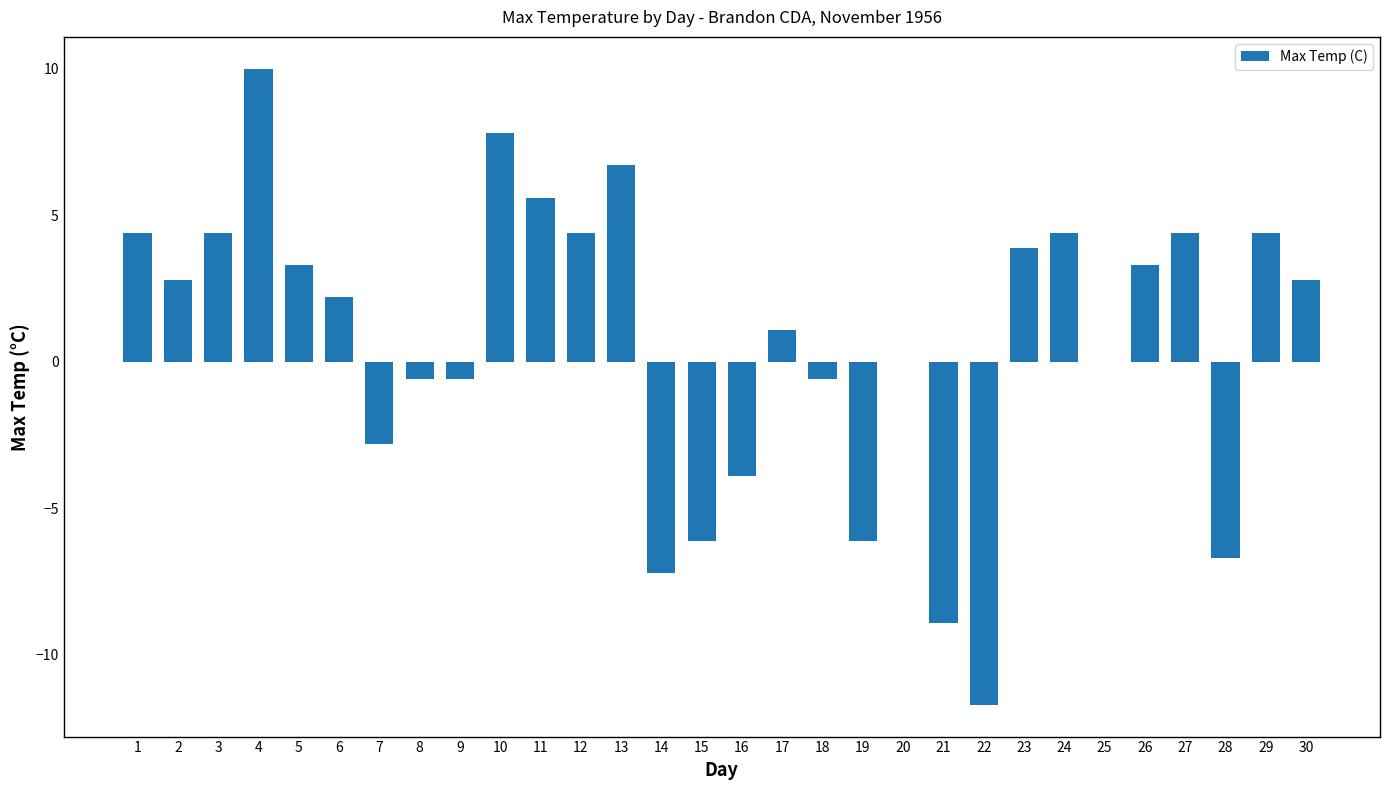

At which category does the chart reach its peak across all series?

4